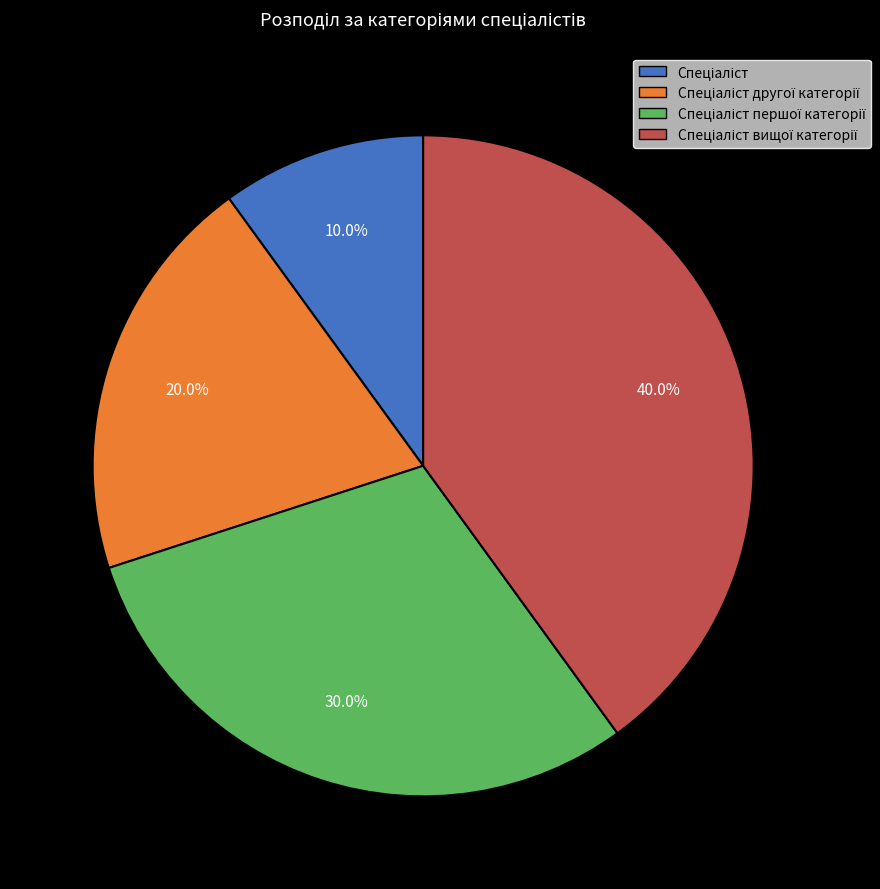

Is there any slice that represents more than half of the pie?

No